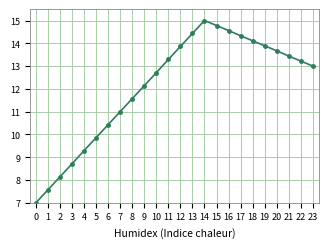

What value does the data have at 18?

14.1